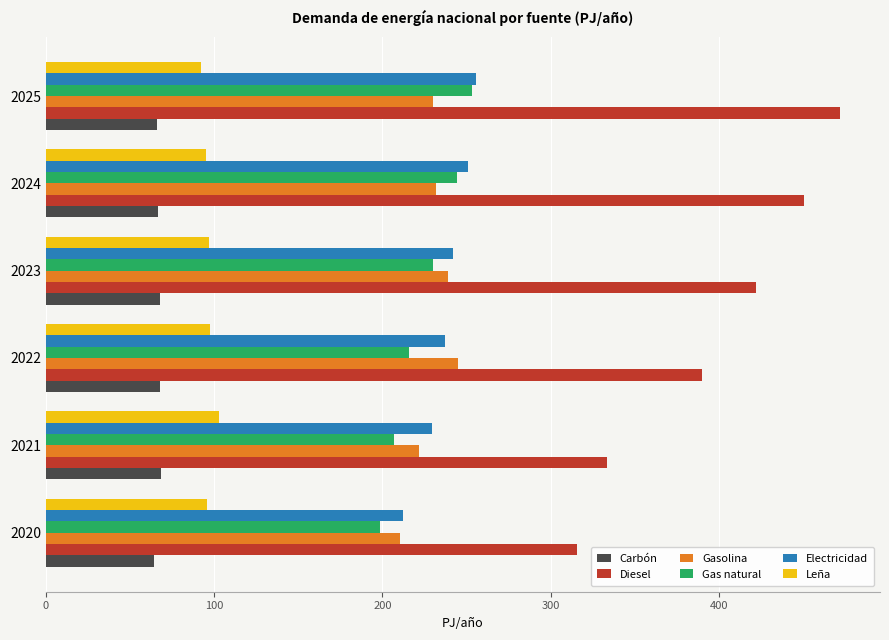

What are all the series names shown in the legend?

Carbón, Diesel, Gasolina, Gas natural, Electricidad, Leña